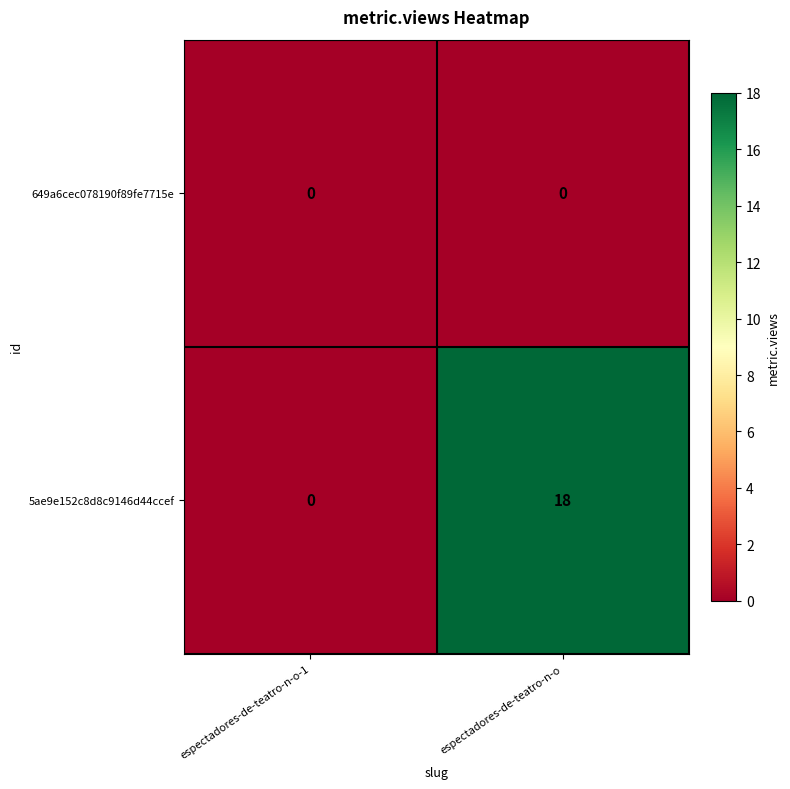

At how many categories does at least one series exceed 12?

1